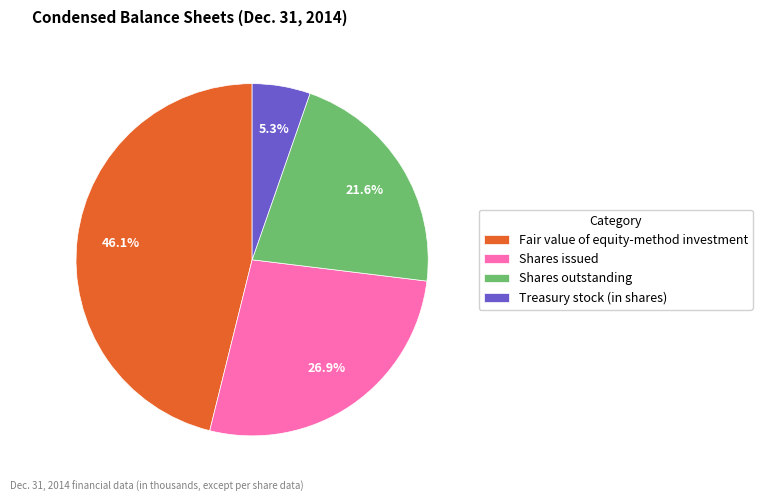

Rank the categories by value from lowest to highest.

Treasury stock (in shares), Shares outstanding, Shares issued, Fair value of equity-method investment